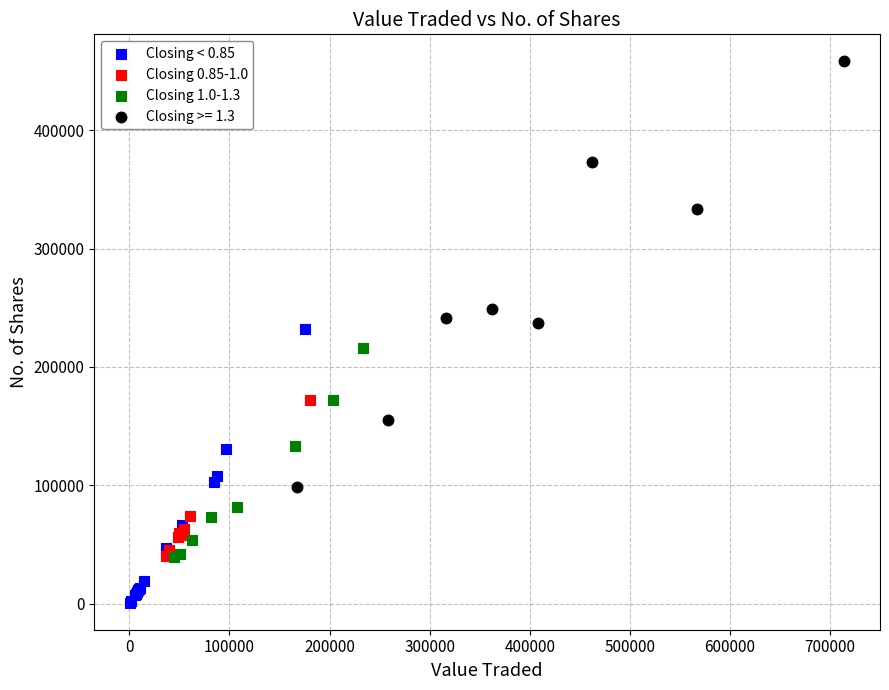

Which series contains the highest Y value?

Closing >= 1.3